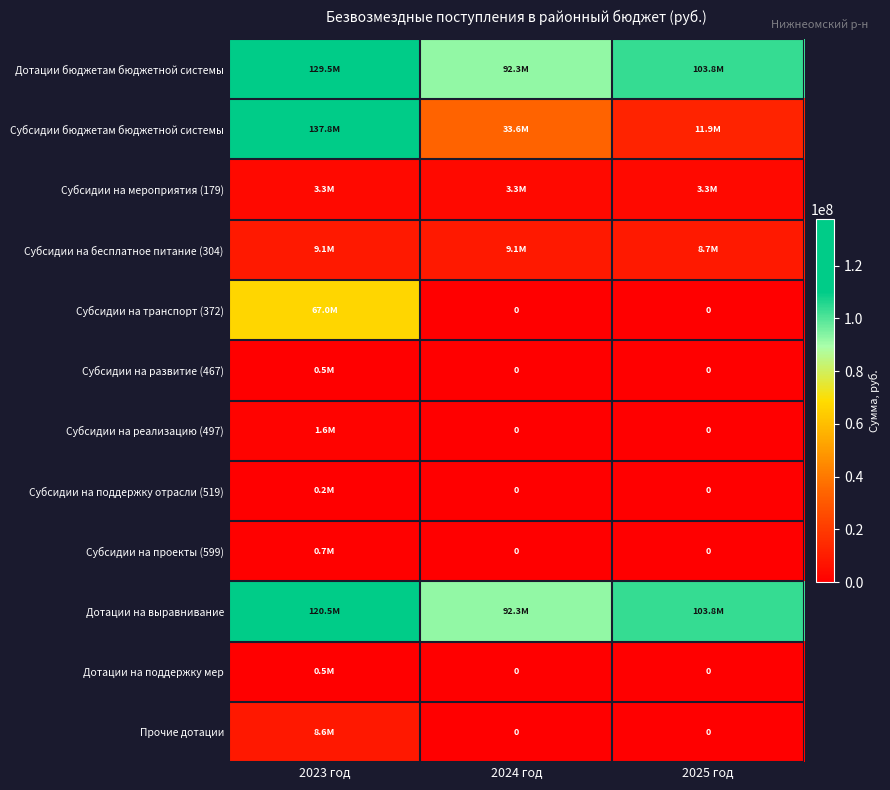

Which series has the largest total across all categories?

Дотации бюджетам бюджетной системы